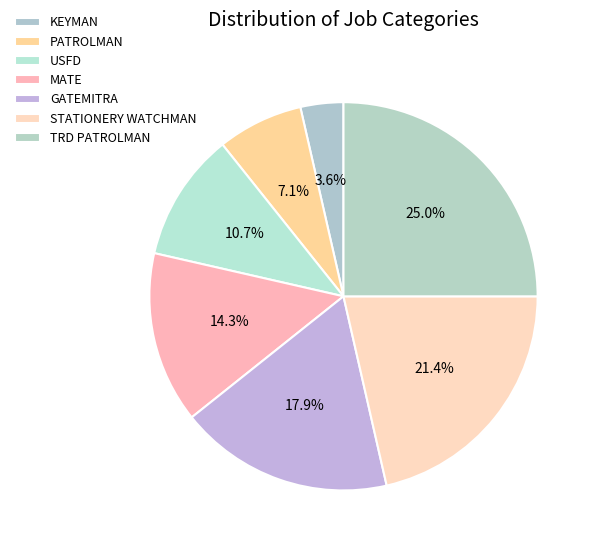

Is STATIONERY WATCHMAN the majority of the pie?

No